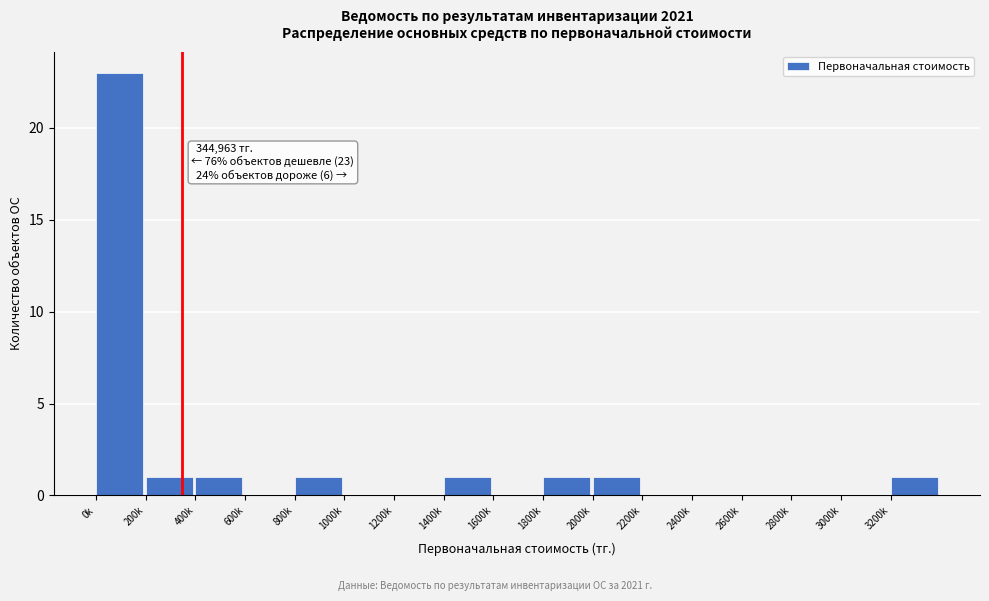

Reading left to right, list all the values displayed in this chart.

0k=23	200k=1	400k=1	600k=0	800k=1	1000k=0	1200k=0	1400k=1	1600k=0	1800k=1	2000k=1	2200k=0	2400k=0	2600k=0	2800k=0	3000k=0	3200k=1